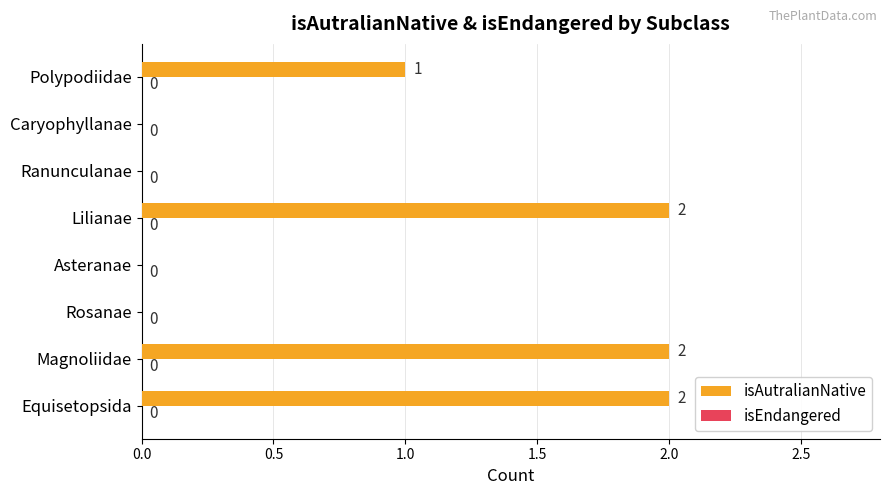

At which label is the value closest to 1?

Polypodiidae